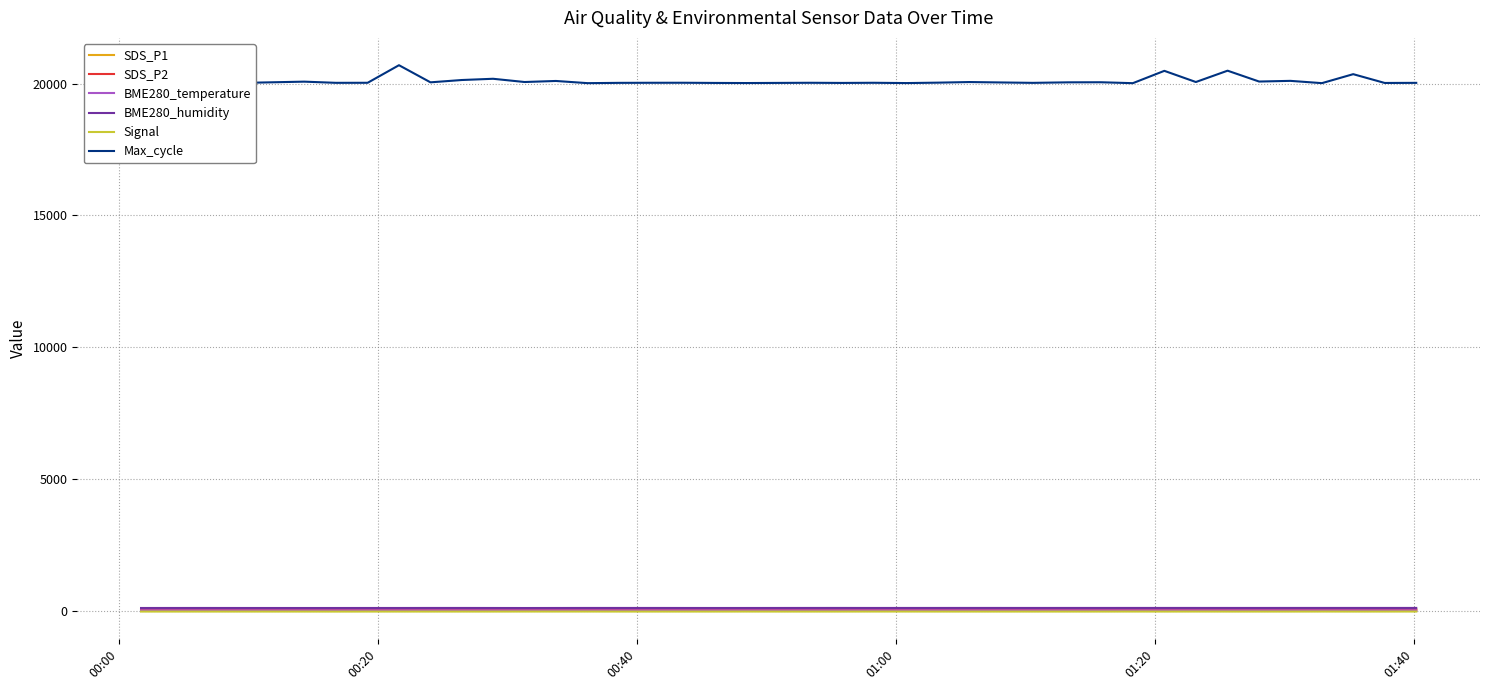

What is the lowest value of the Signal series?

-38.0